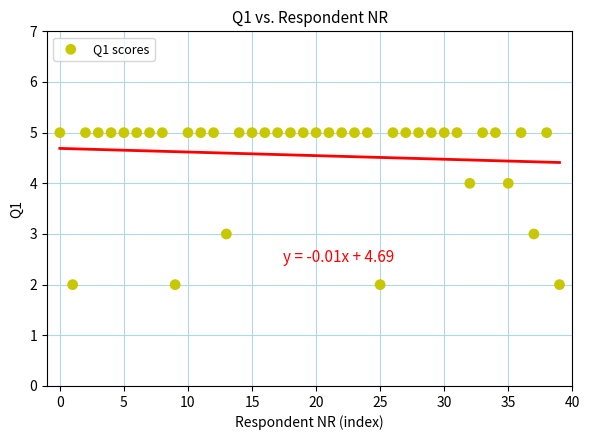

How many data points are displayed?

40